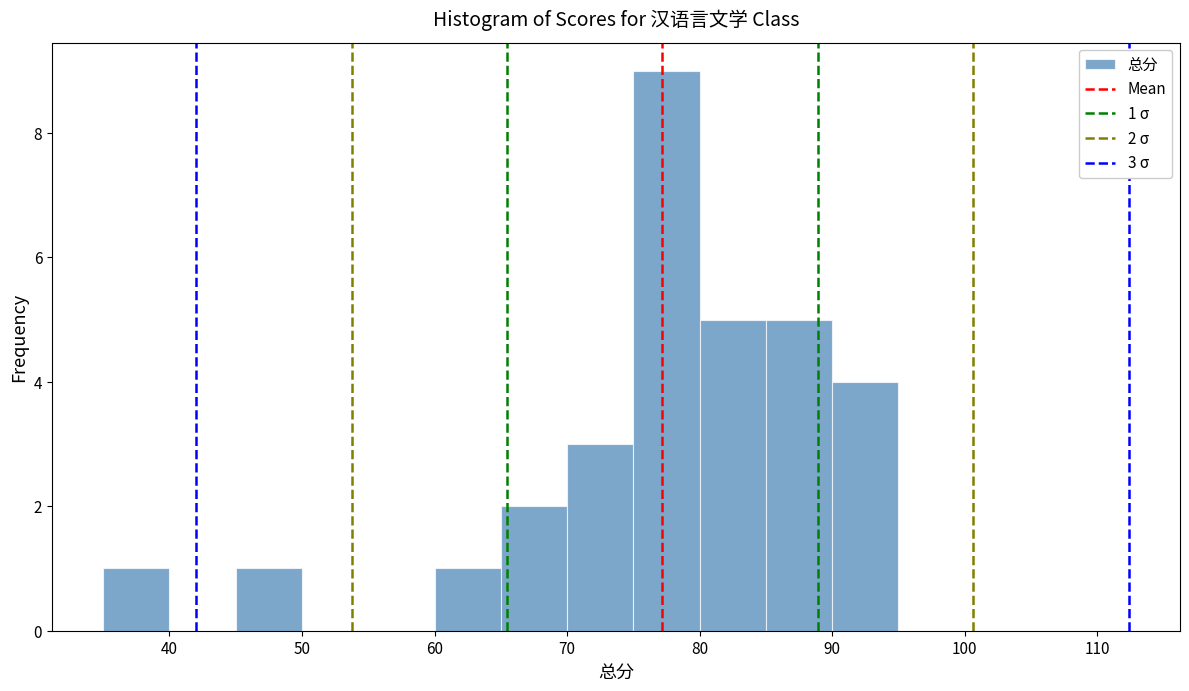

Over which range of the x-axis is the bar tallest?

75 to 80